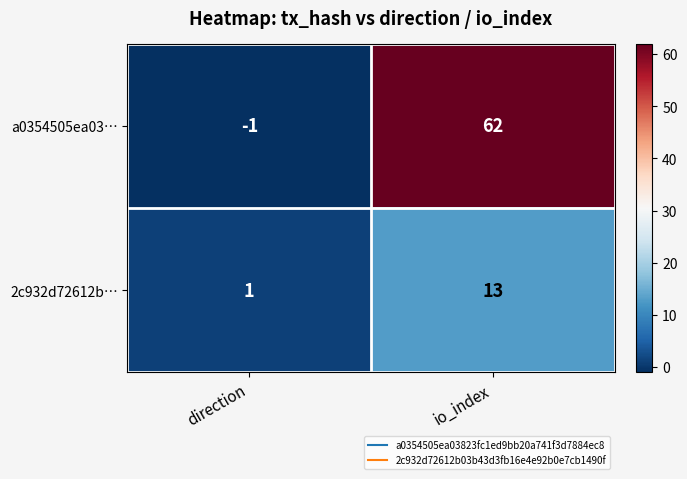

Which series has the largest range (max minus min)?

a0354505ea03…